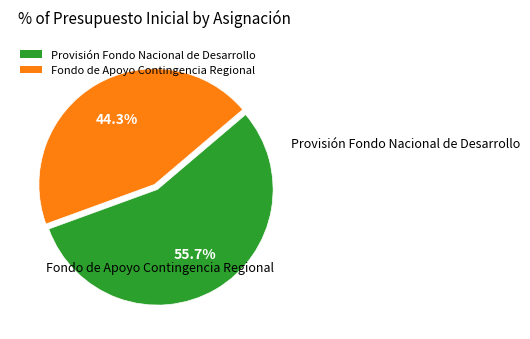

Count the number of slices in the pie.

2